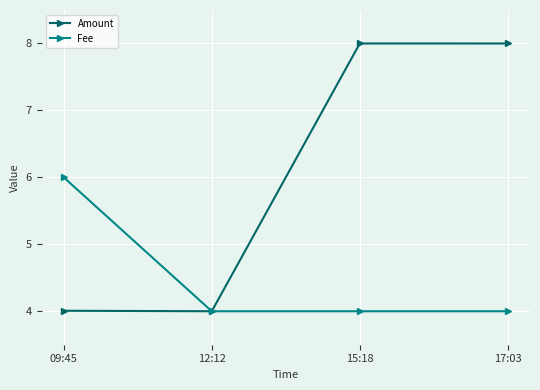

What is the difference between the second highest and minimum values in the Amount series?

4.0